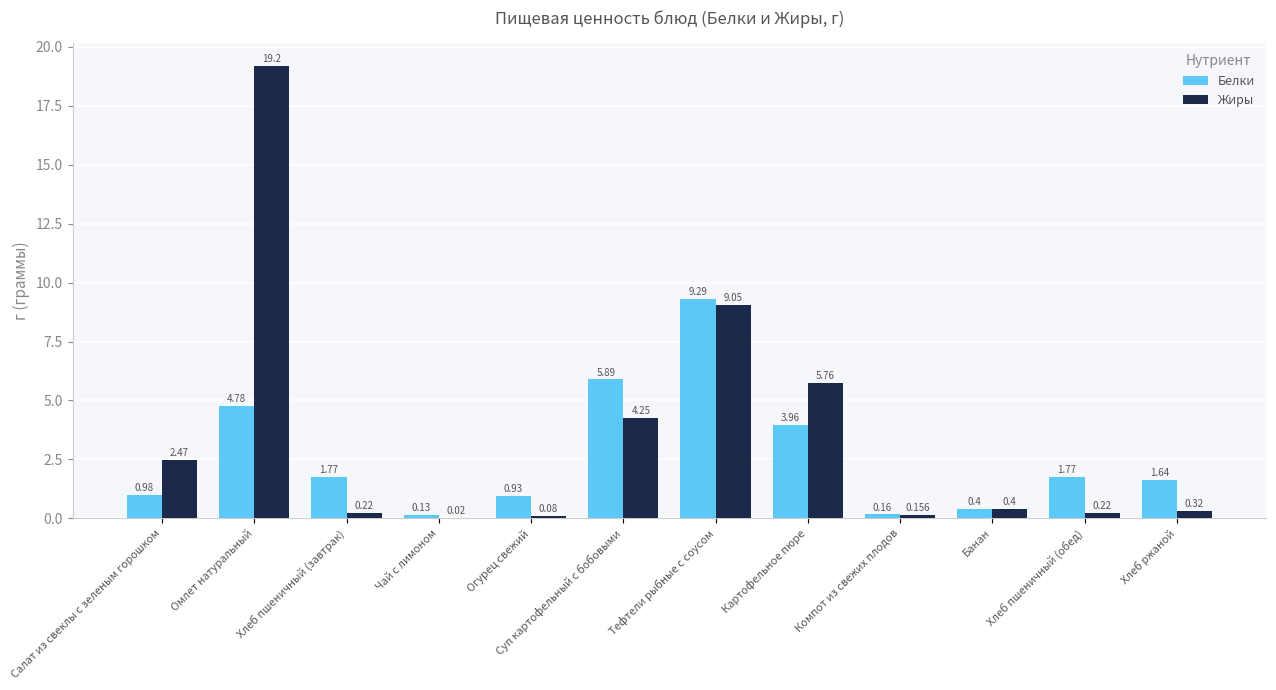

What is the sum of all Белки values?

31.7